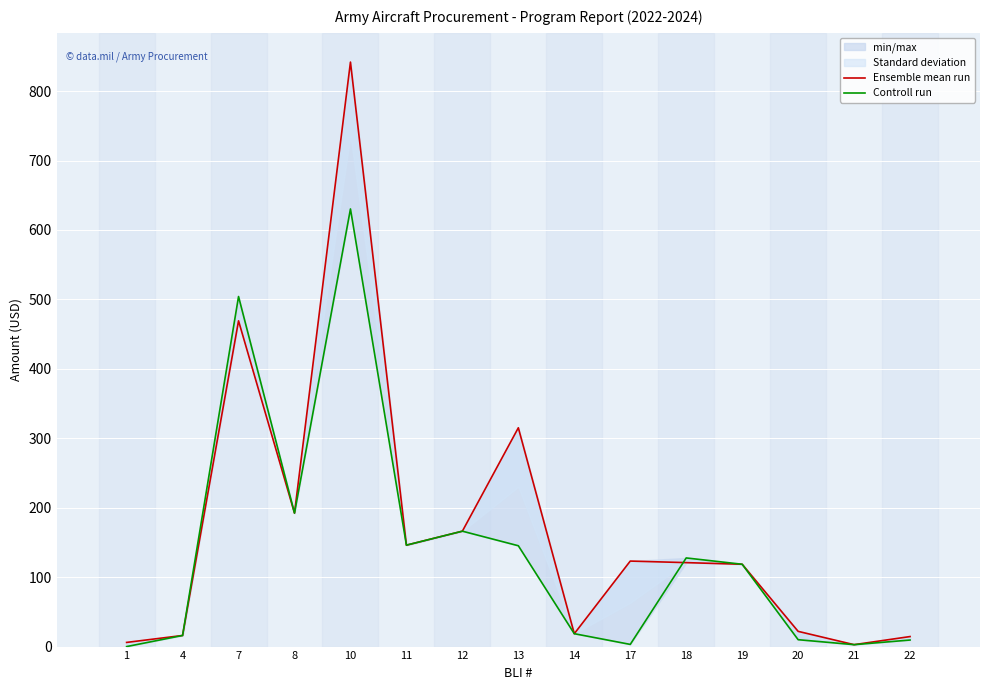

Is it true that Controll run equals 252.6 at 12?

False